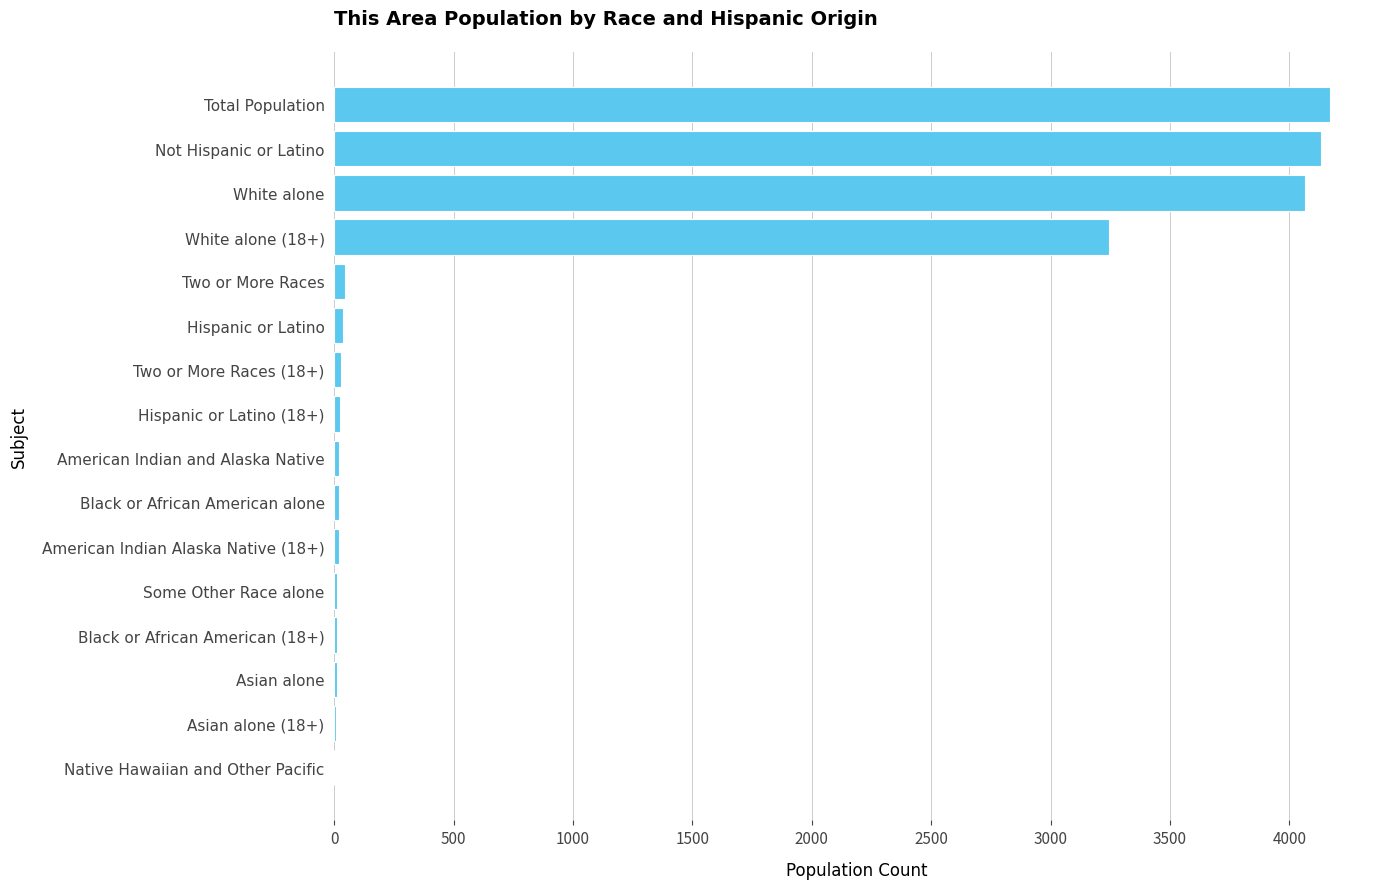

How many data points does each series have?

16